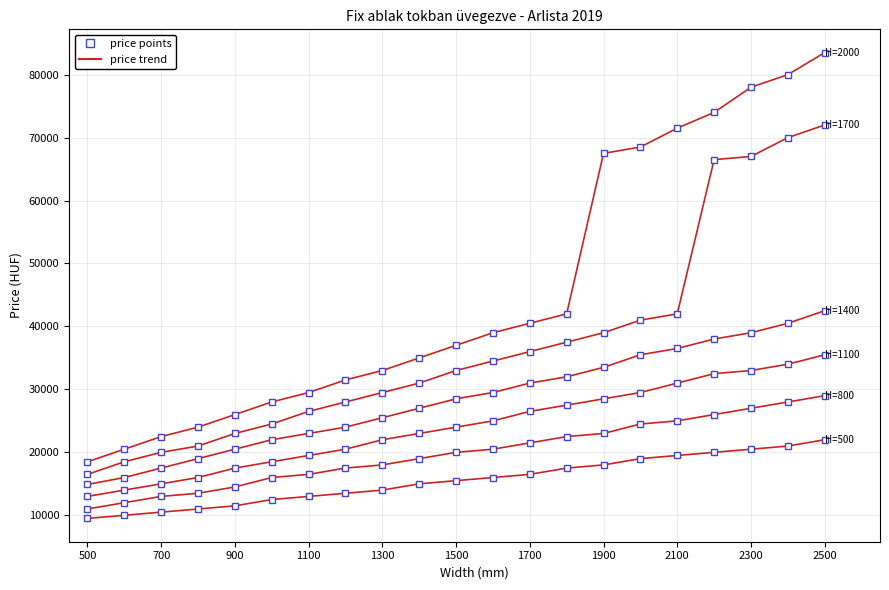

How many lines are shown in the chart?

6